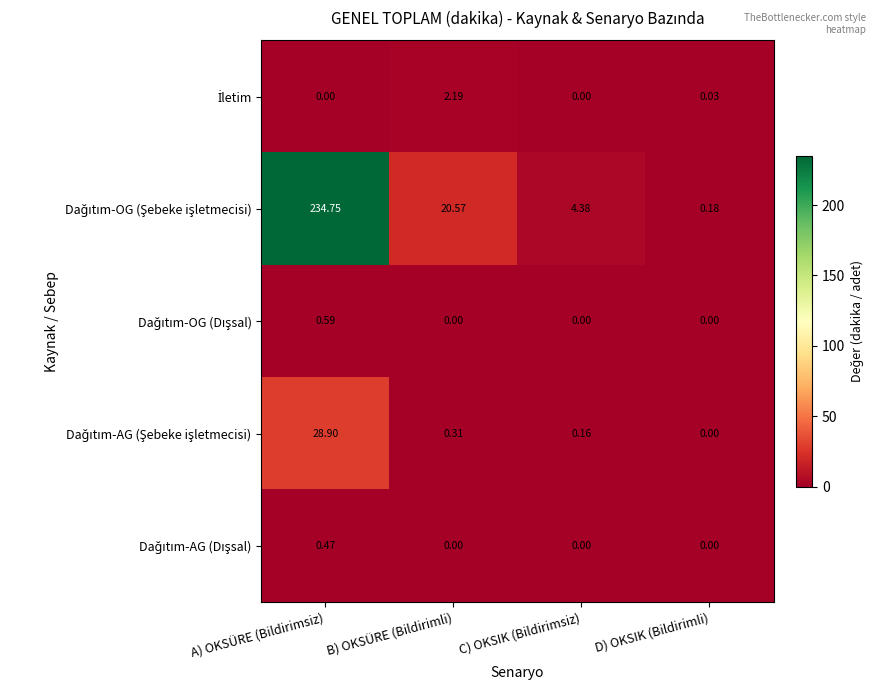

Which label corresponds to the largest value in the chart?

A) OKSÜRE (Bildirimsiz)